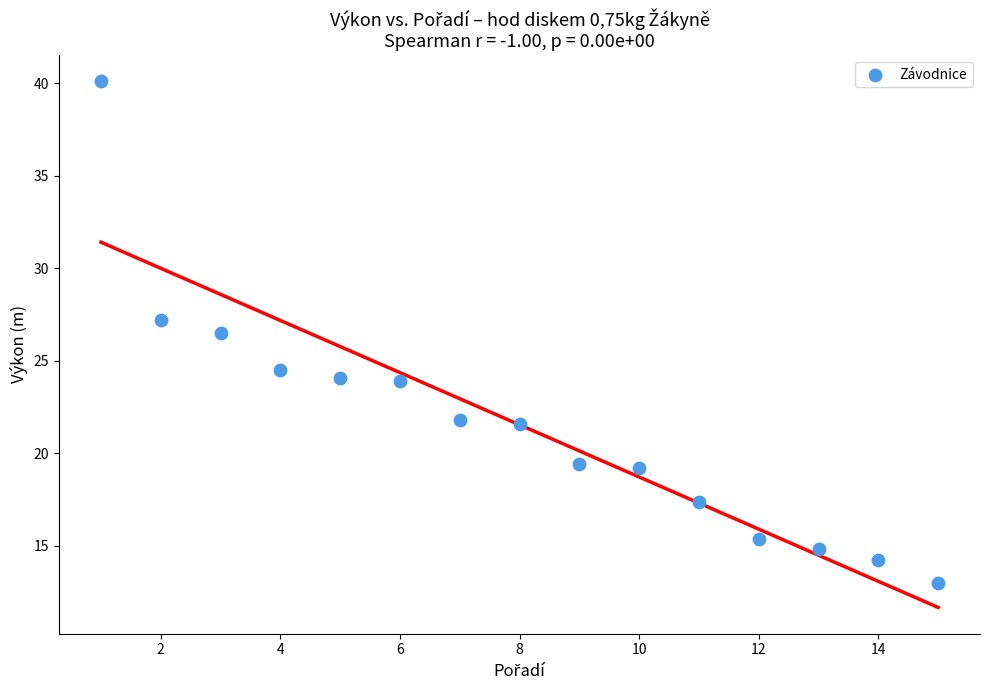

What is the range of Y values (max minus min)?

27.1